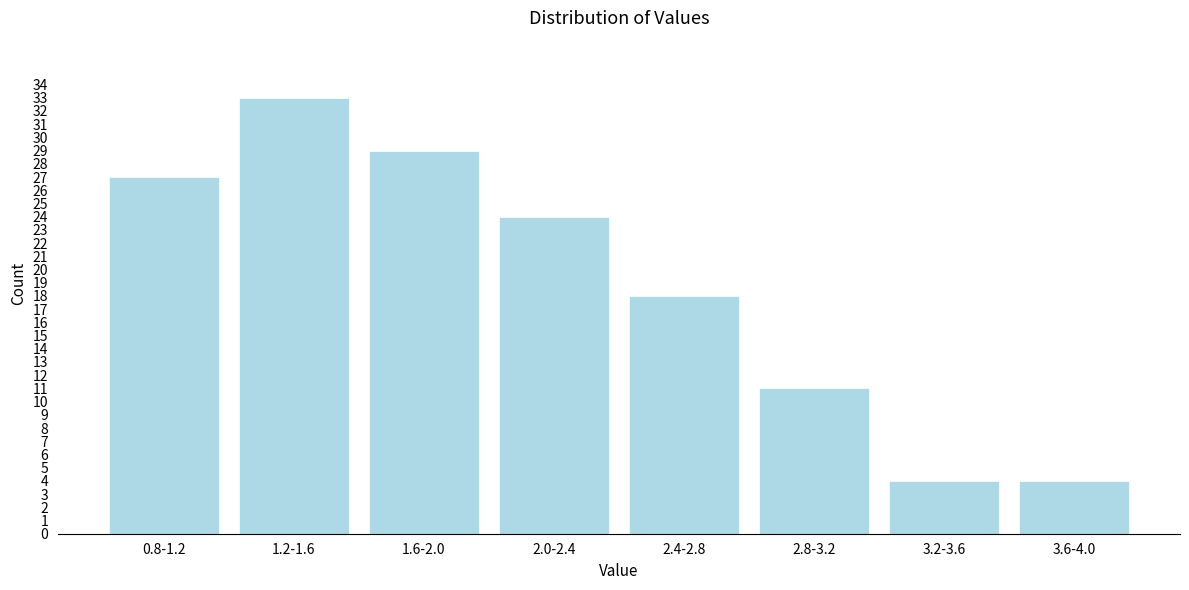

Reading left to right, list all the values displayed in this chart.

0.8-1.2=27	1.2-1.6=33	1.6-2.0=29	2.0-2.4=24	2.4-2.8=18	2.8-3.2=11	3.2-3.6=4	3.6-4.0=4